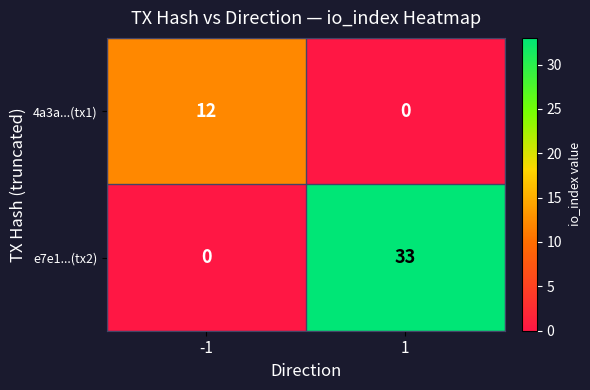

List the series in order of their peak value, lowest first.

4a3a...(tx1), e7e1...(tx2)